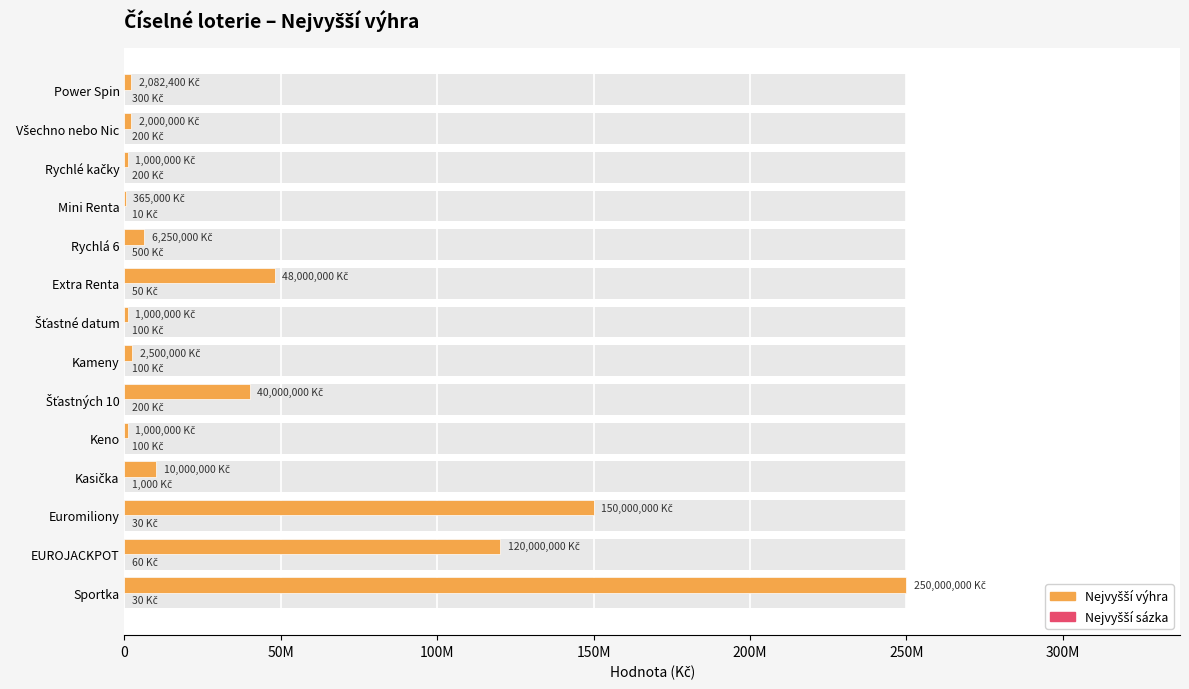

How many groups of bars are there?

14